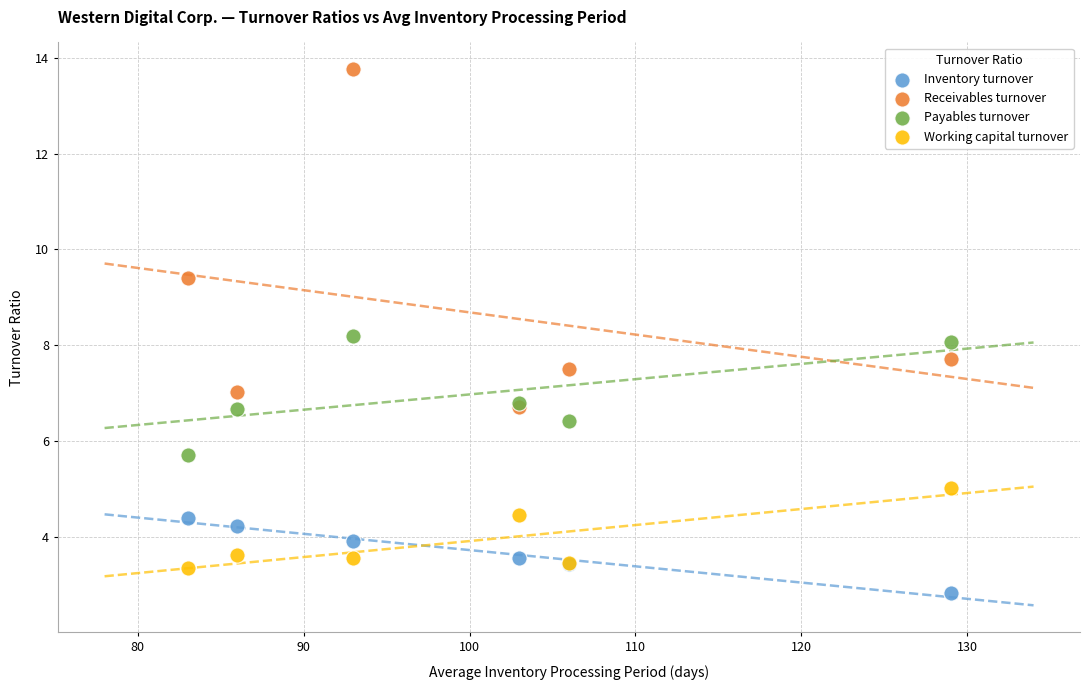

What are all the series names shown in the legend?

Inventory turnover, Receivables turnover, Payables turnover, Working capital turnover